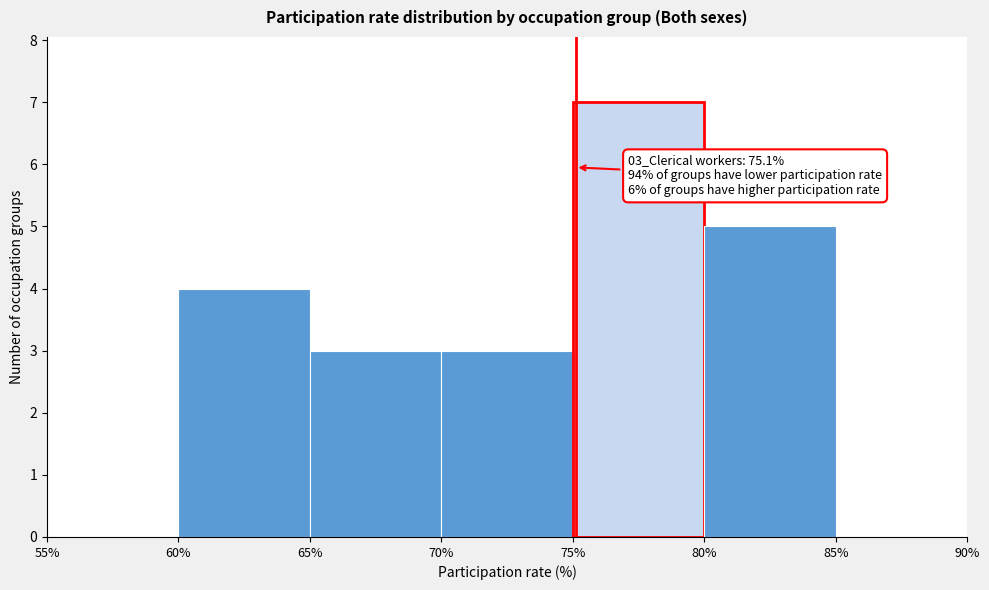

Which range on the x-axis has the tallest bar?

75% to 80%